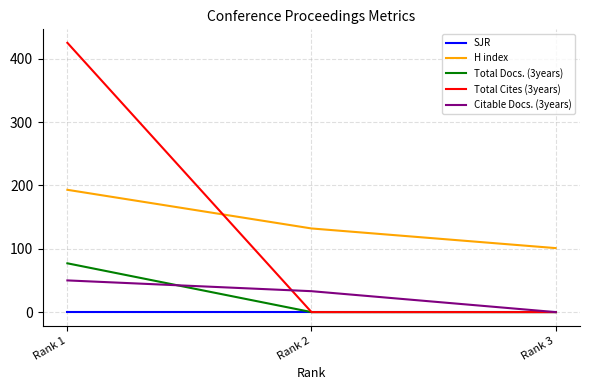

What is the maximum value for Citable Docs. (3years)?

50